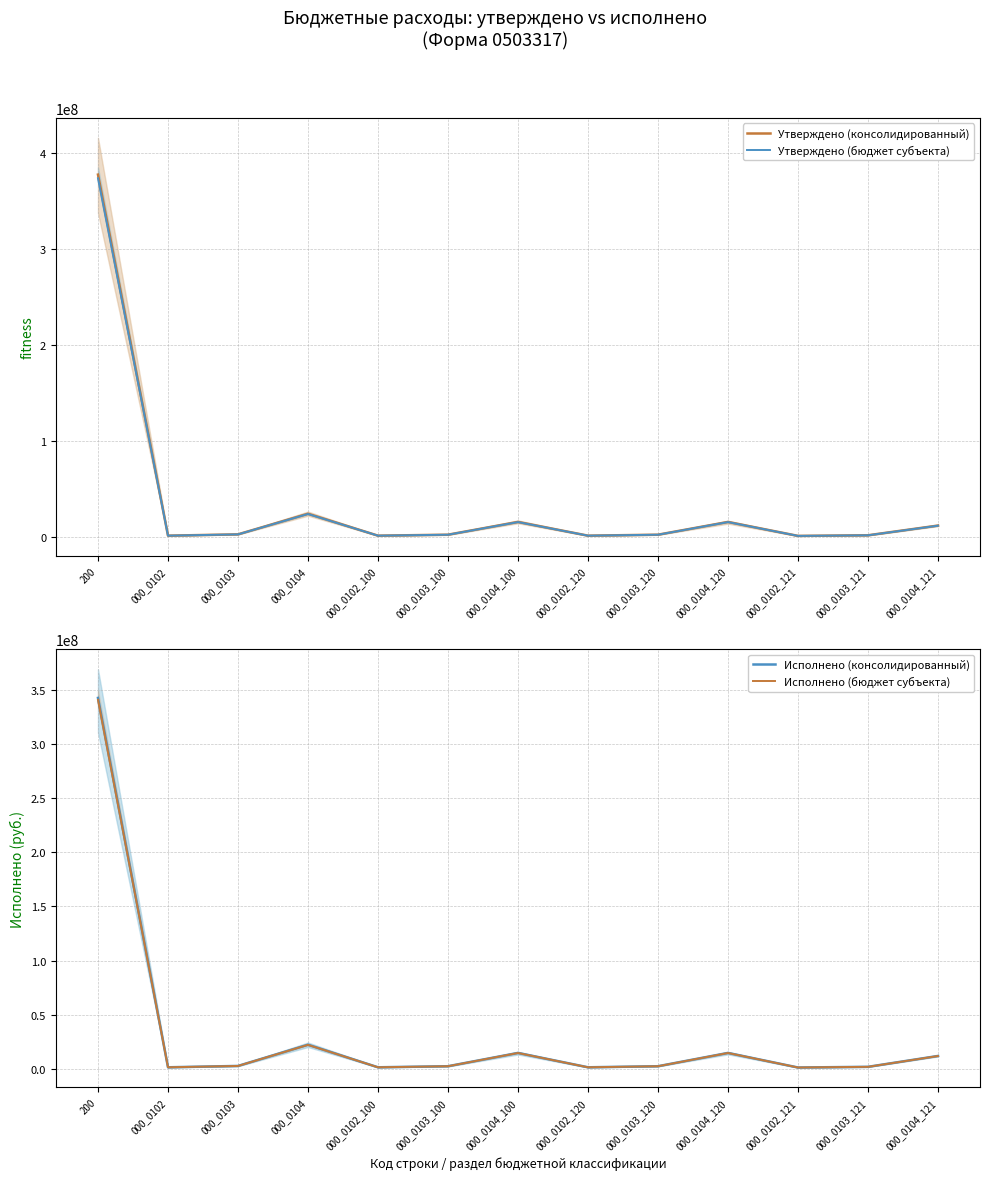

What is the difference between the maximum and minimum values in the Утверждено (консолидированный) series?

376673603.7